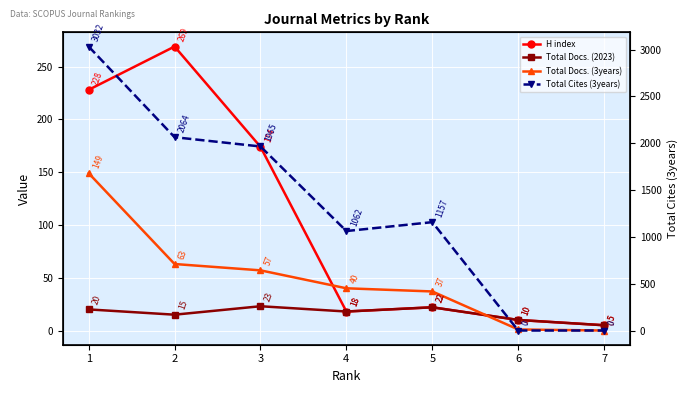

Reading left to right, transcribe all the data shown in this chart.

H index: 228	269	174	18	22	10	5
Total Docs. (2023): 20	15	23	18	22	10	5
Total Docs. (3years): 149	63	57	40	37	1	0
Total Cites (3years): 3032	2064	1965	1062	1157	0	0